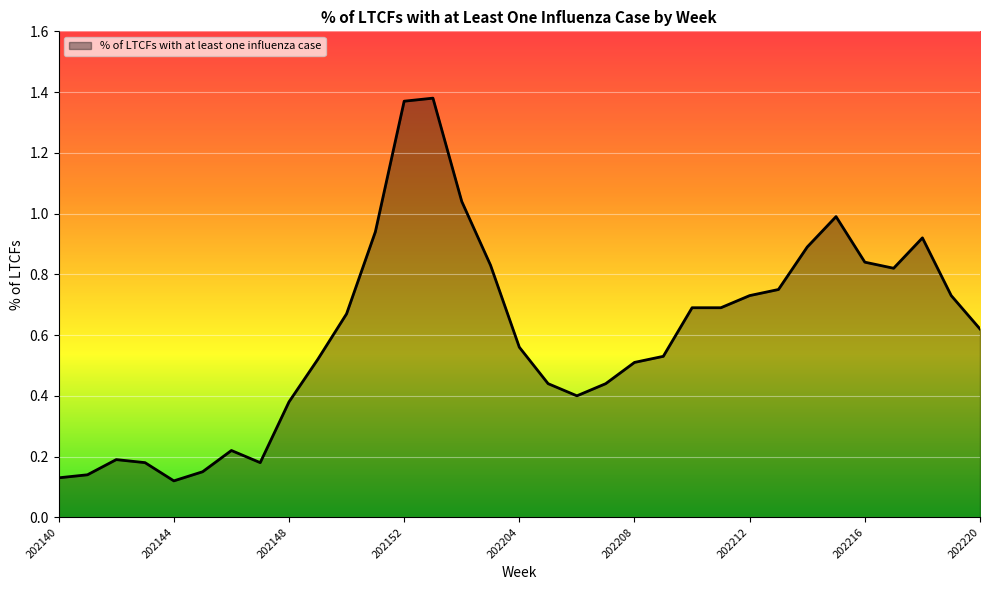

What is the difference between the maximum and minimum values?

1.3